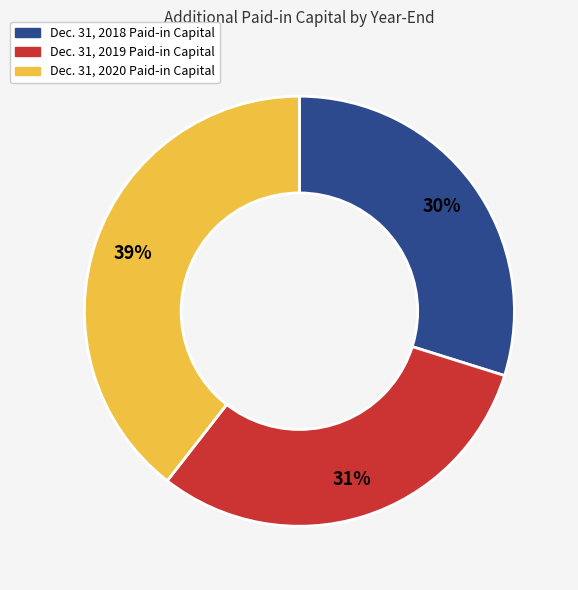

What is the largest slice in the pie chart?

Dec. 31, 2020